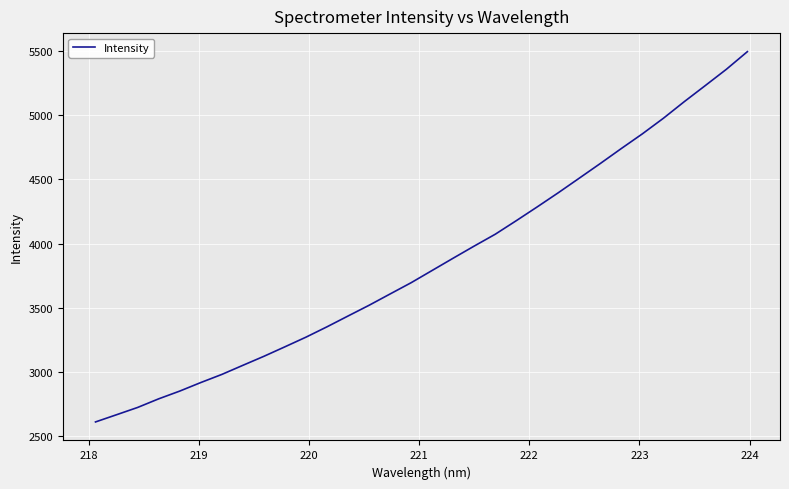

What is the sum of all values?

123257.2